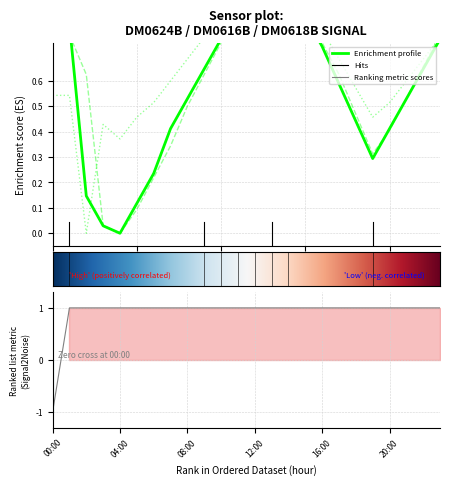

What is the difference between the second highest and minimum values in the DM0618B series?

1.0